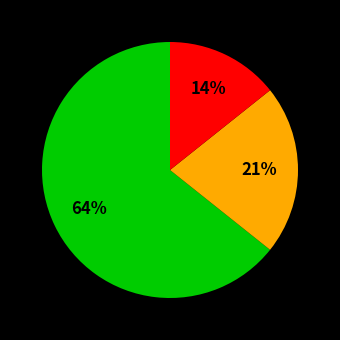

Does any single category account for the majority?

Yes